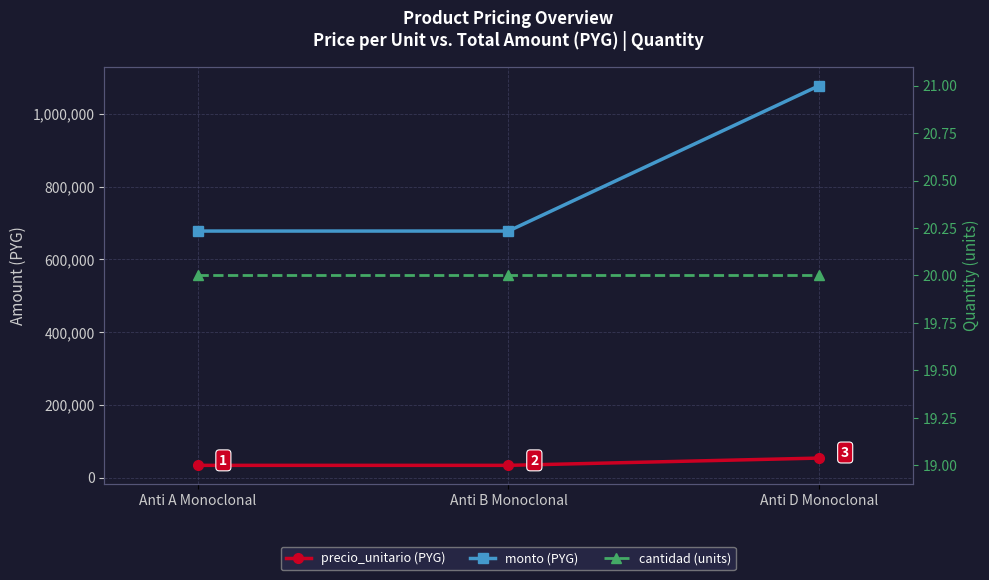

Reading left to right, transcribe all the data shown in this chart.

precio_unitario (PYG): Anti A Monoclonal=33900	Anti B Monoclonal=33900	Anti D Monoclonal=53900
monto (PYG): Anti A Monoclonal=678000	Anti B Monoclonal=678000	Anti D Monoclonal=1078000
cantidad (units): Anti A Monoclonal=20	Anti B Monoclonal=20	Anti D Monoclonal=20